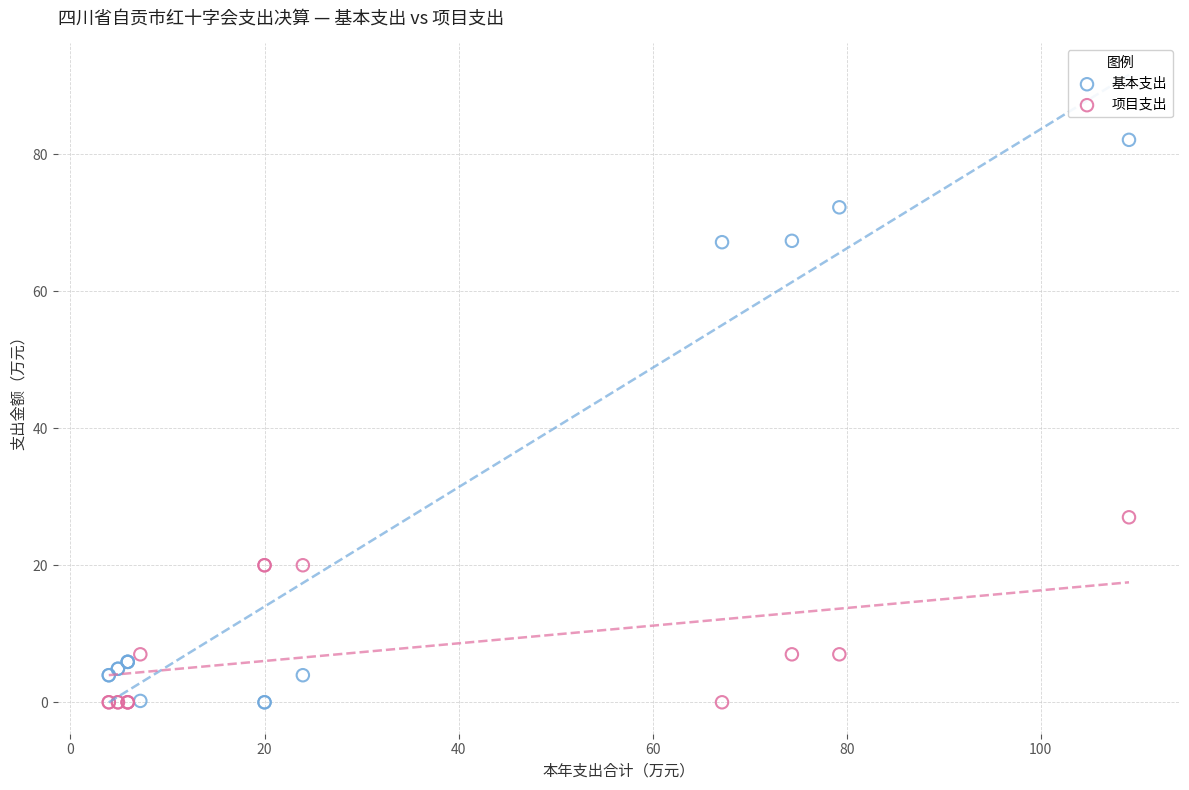

Which series has the widest spread of Y values?

基本支出